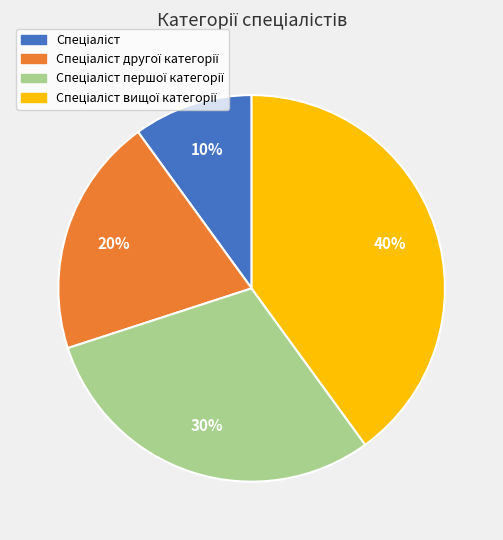

Is there any slice that represents more than half of the pie?

No